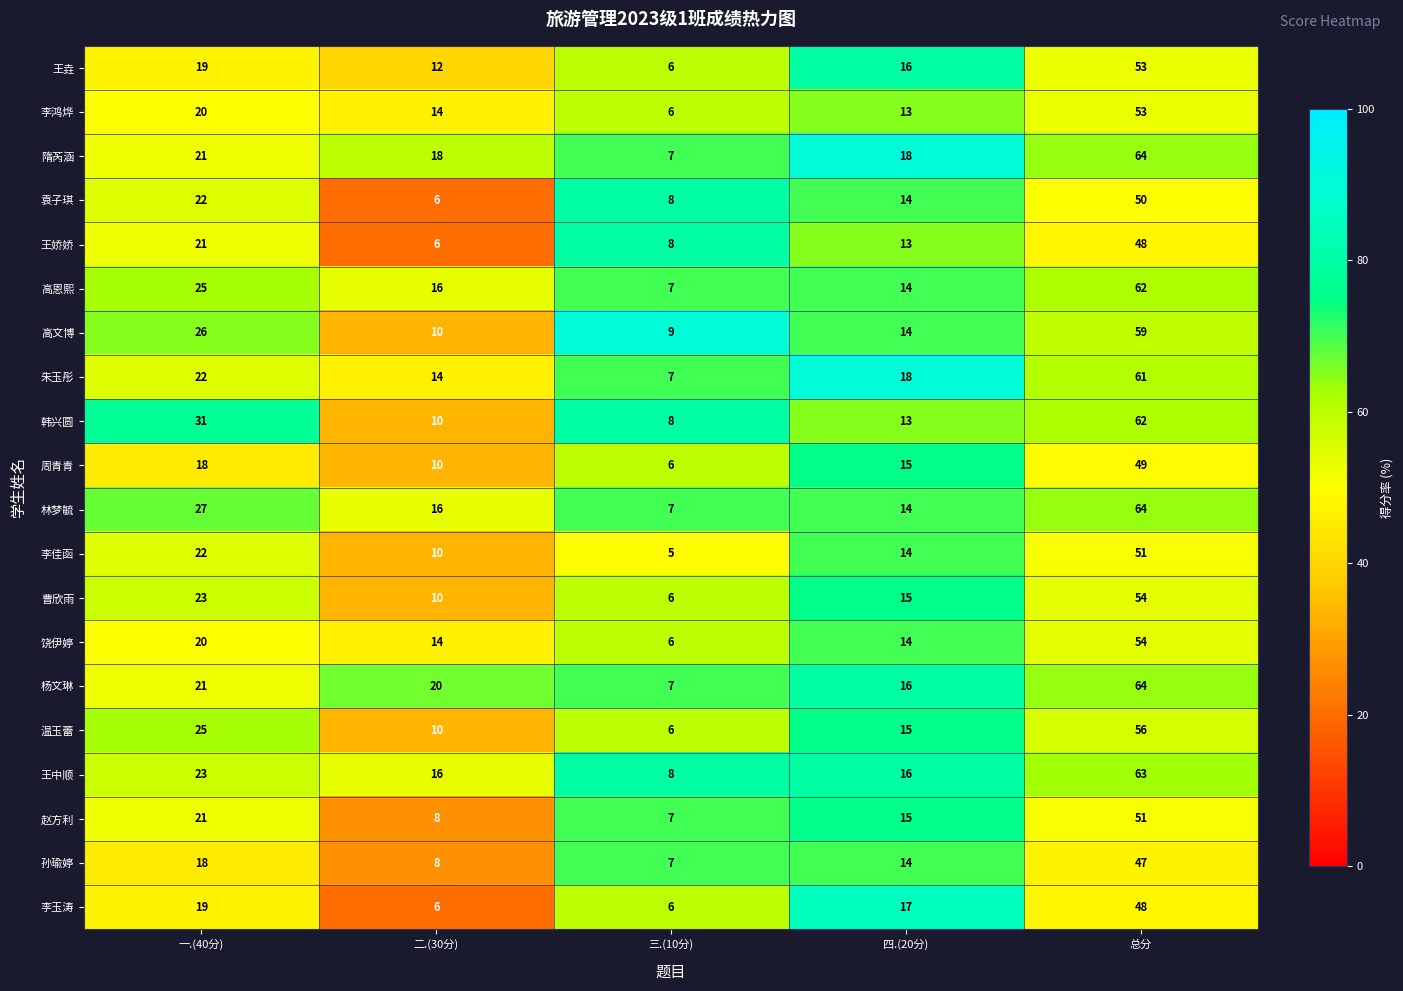

Rank the categories by 王垚 value from highest to lowest.

总分, 一.(40分), 四.(20分), 二.(30分), 三.(10分)